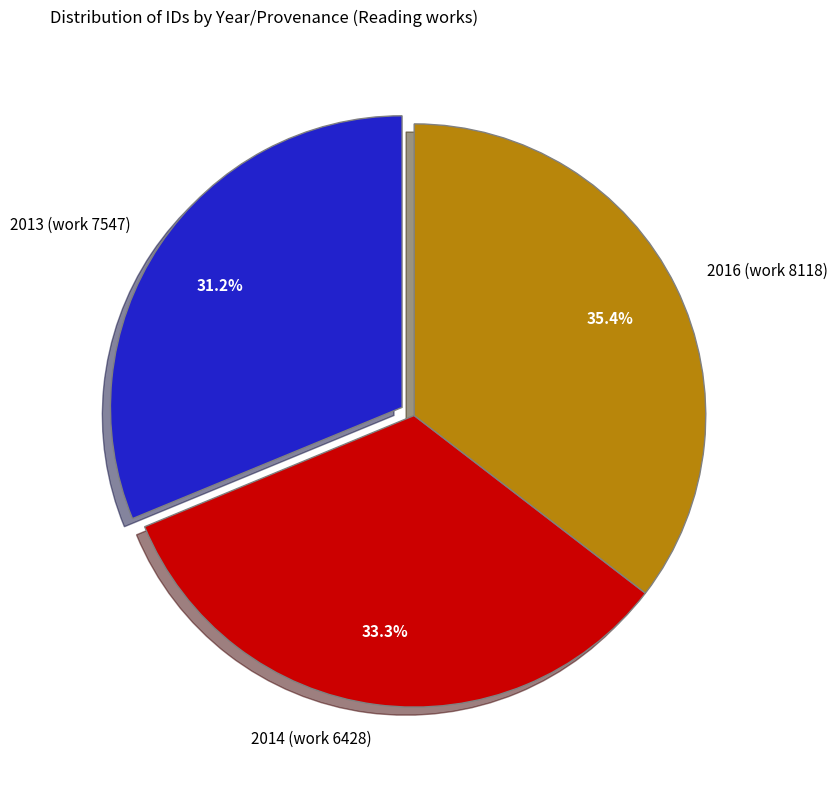

What is the largest slice in the pie chart?

2016 (work 8118)